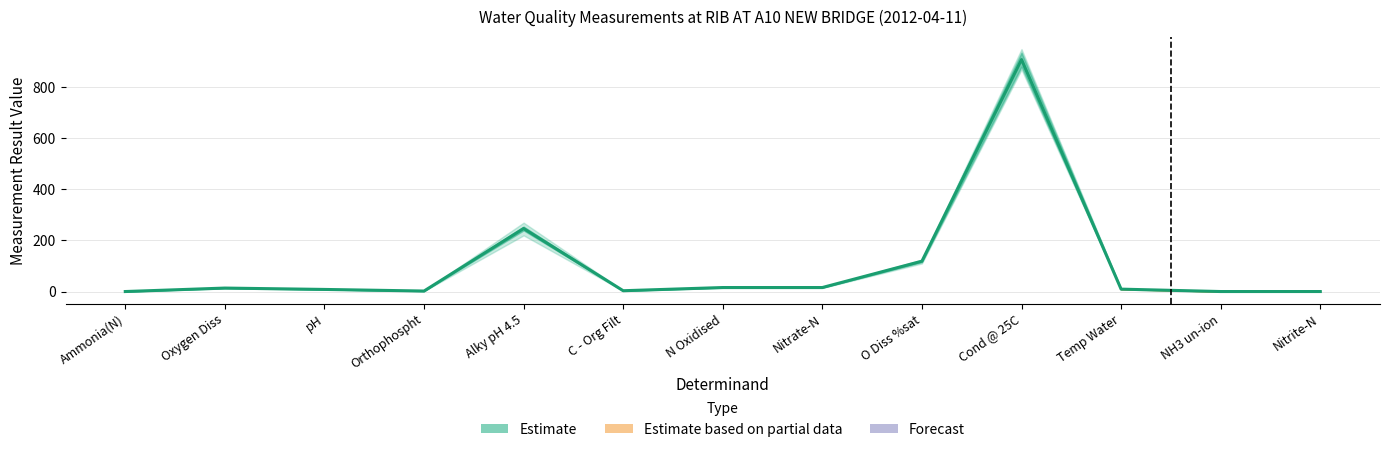

What is the change in value from Orthophospht to Nitrate-N?

+13.7